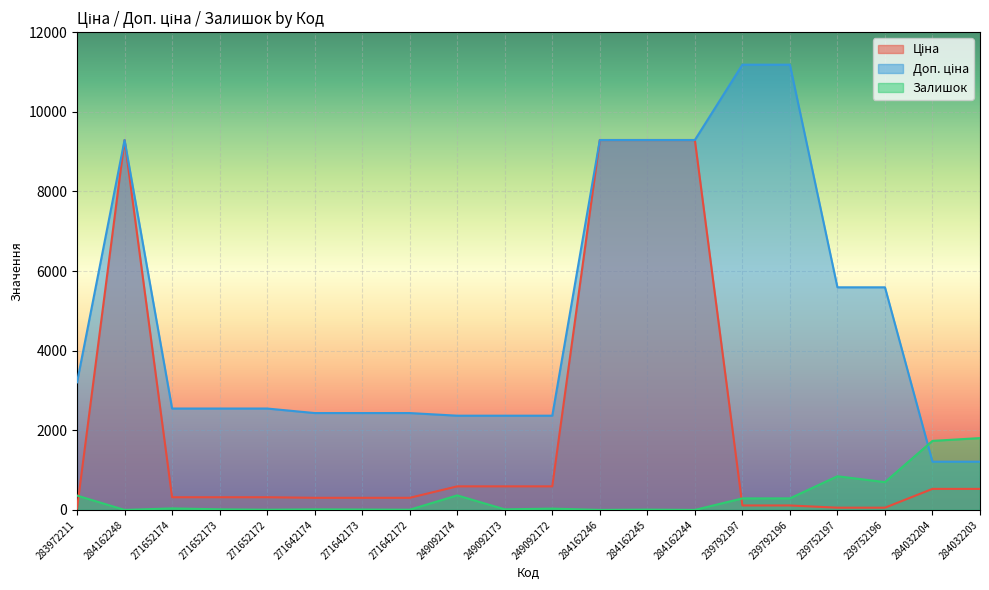

List the labels in order of Залишок value, largest first.

284032203, 284032204, 239752197, 239752196, 249092174, 283972211, 239792196, 239792197, 271652174, 249092172, 271652173, 271642174, 249092173, 271642173, 284162245, 271652172, 271642172, 284162248, 284162246, 284162244